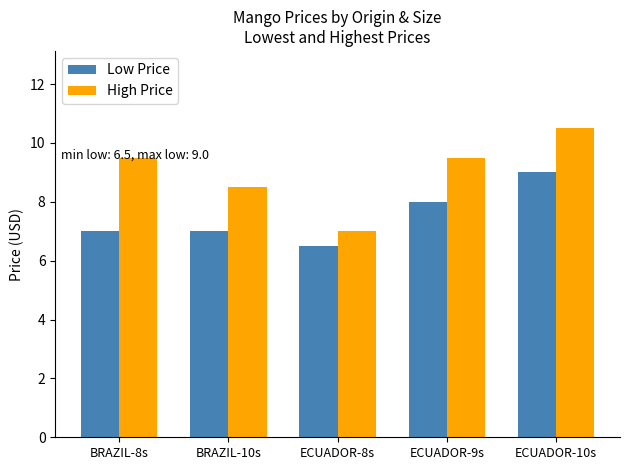

What are all the series names shown in the legend?

Low Price, High Price